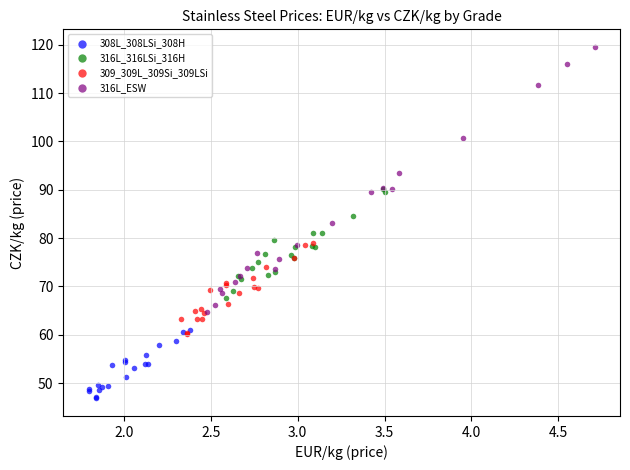

Which series reaches the maximum Y coordinate?

316L_ESW